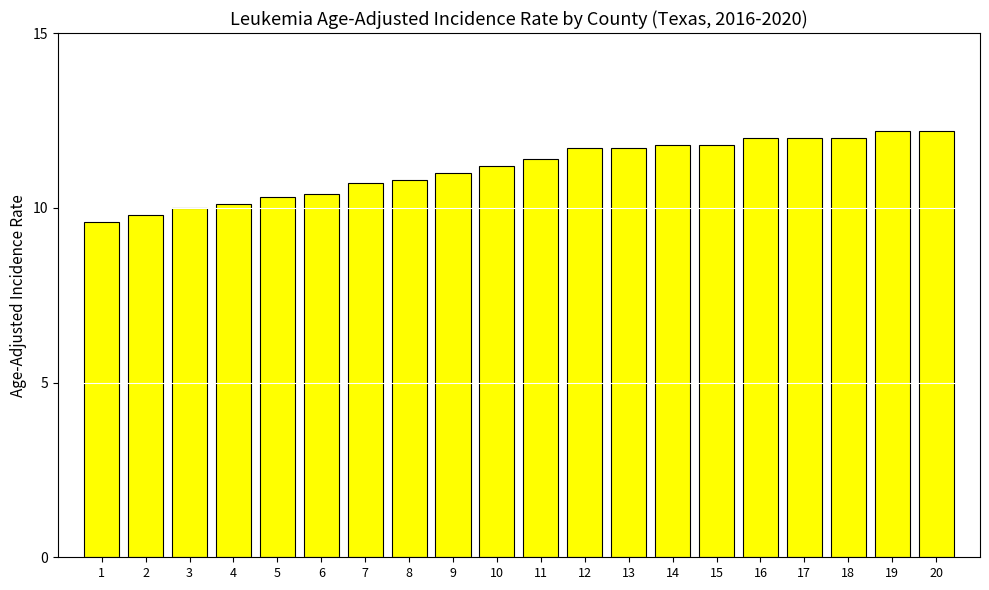

What is the change in value from 5 to 11?

+1.1